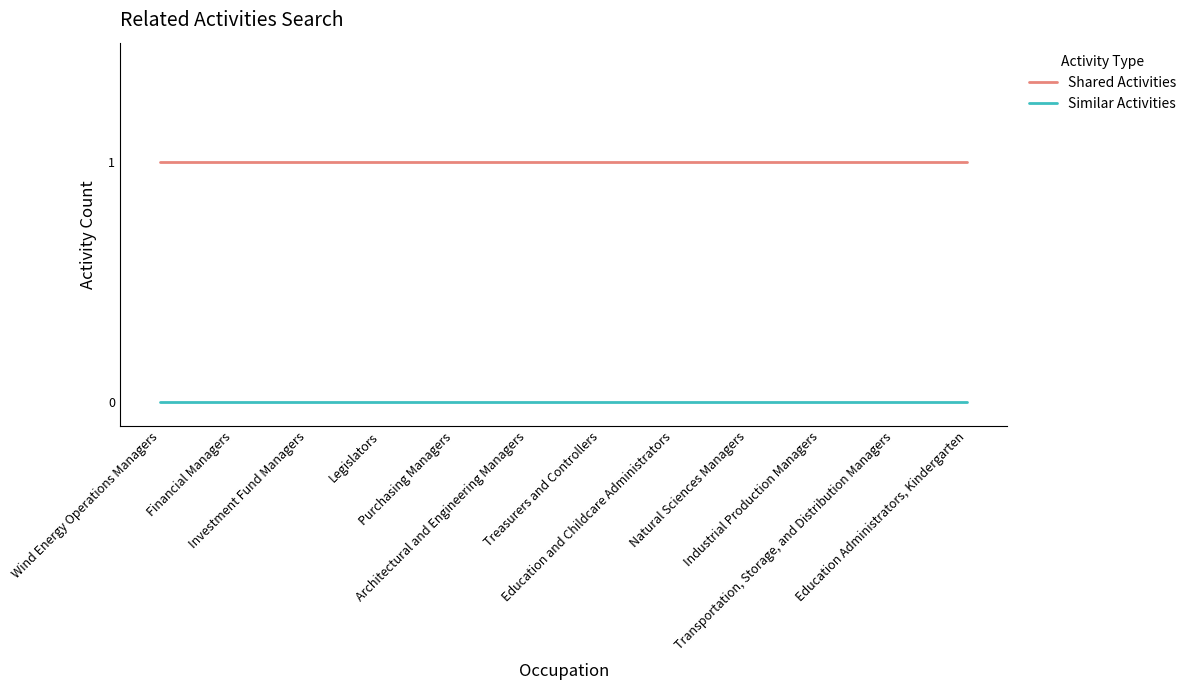

Does the chart have visible grid lines?

No